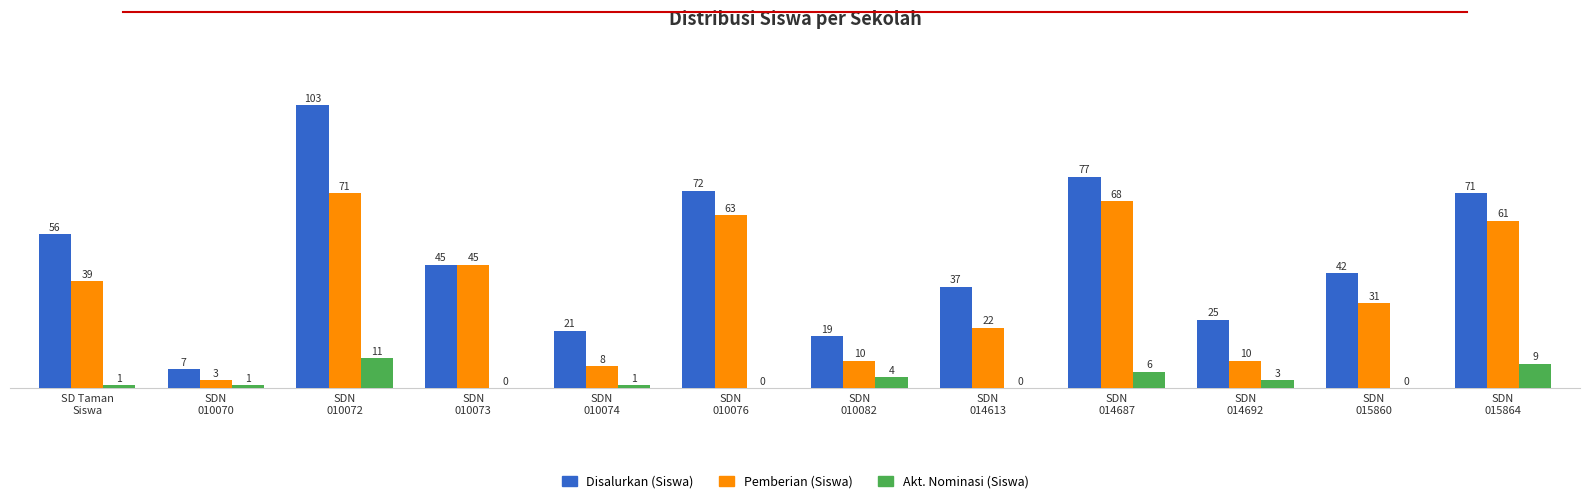

Which series has the largest total across all categories?

Disalurkan (Siswa)